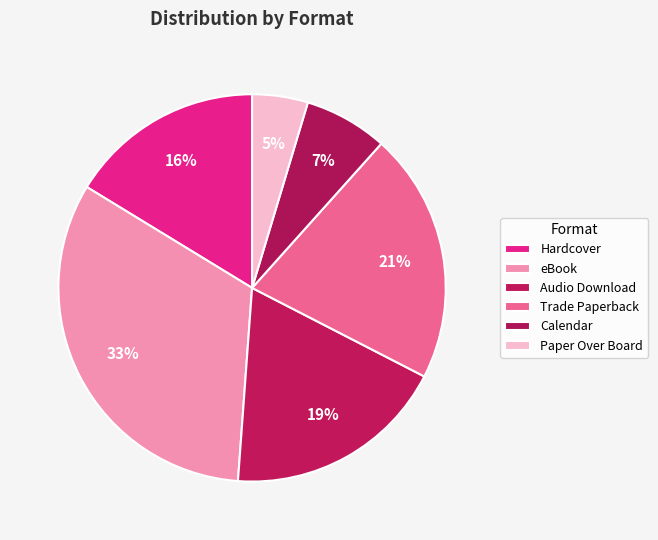

Count the number of slices in the pie.

6